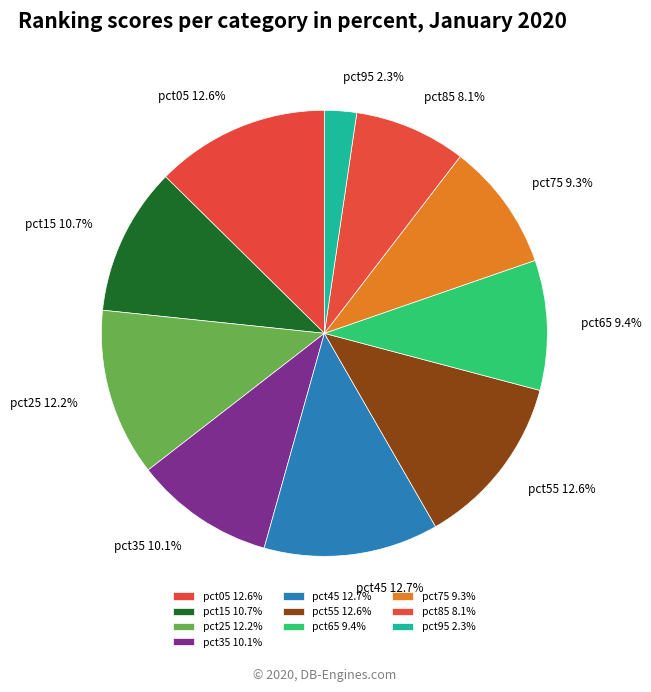

Which has a higher value, pct95 or pct05?

pct05